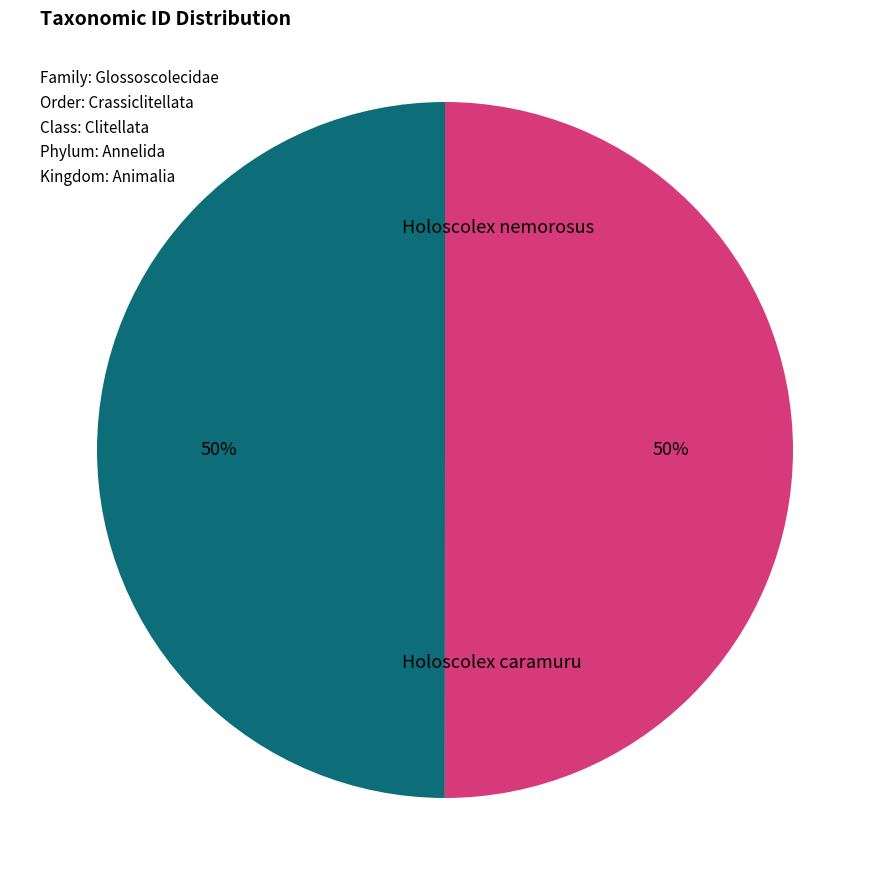

To the nearest percent, what is the average slice percentage?

50%